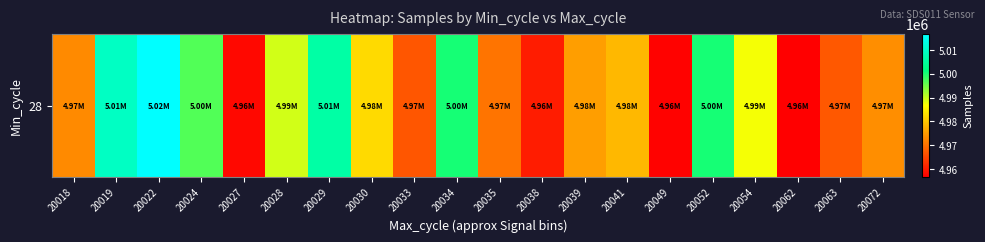

List the labels in order of value, largest first.

20022, 20019, 20029, 20034, 20052, 20024, 20028, 20054, 20030, 20041, 20039, 20072, 20018, 20035, 20063, 20033, 20038, 20027, 20049, 20062